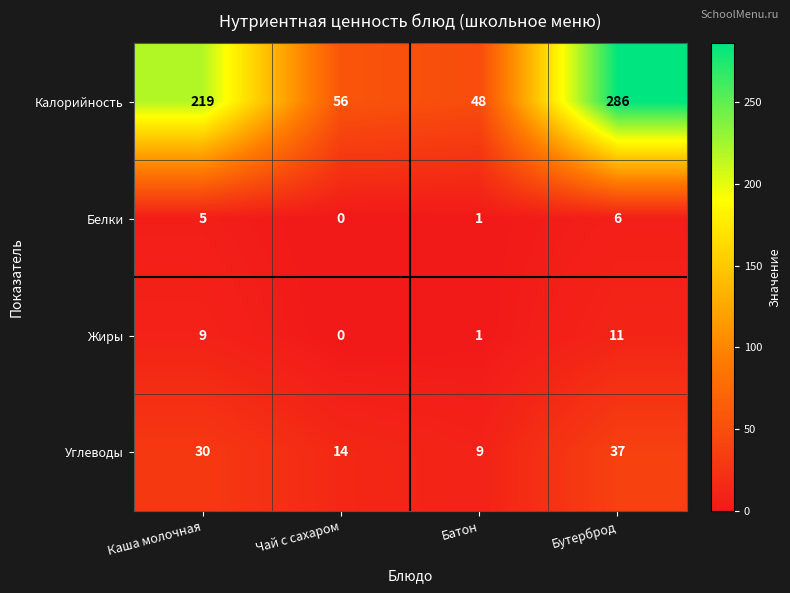

Rank the series at Бутерброд from lowest to highest value.

Белки, Жиры, Углеводы, Калорийность